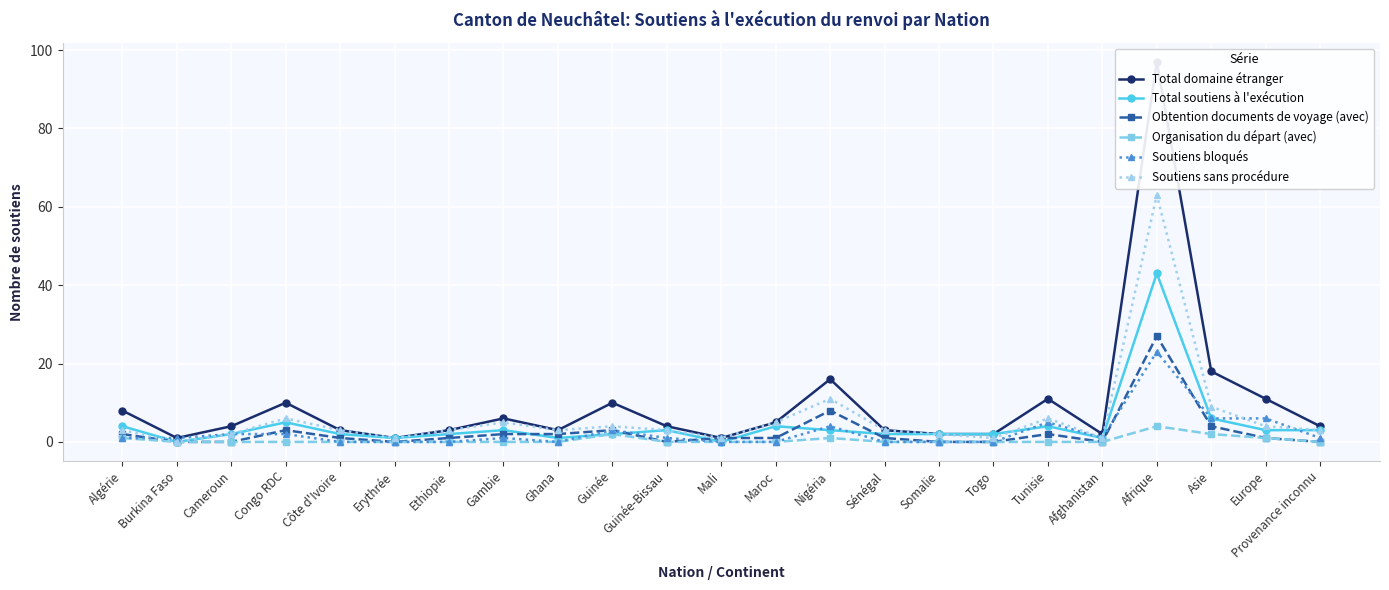

True or false: Soutiens sans procédure and Total domaine étranger intersect in this chart.

False